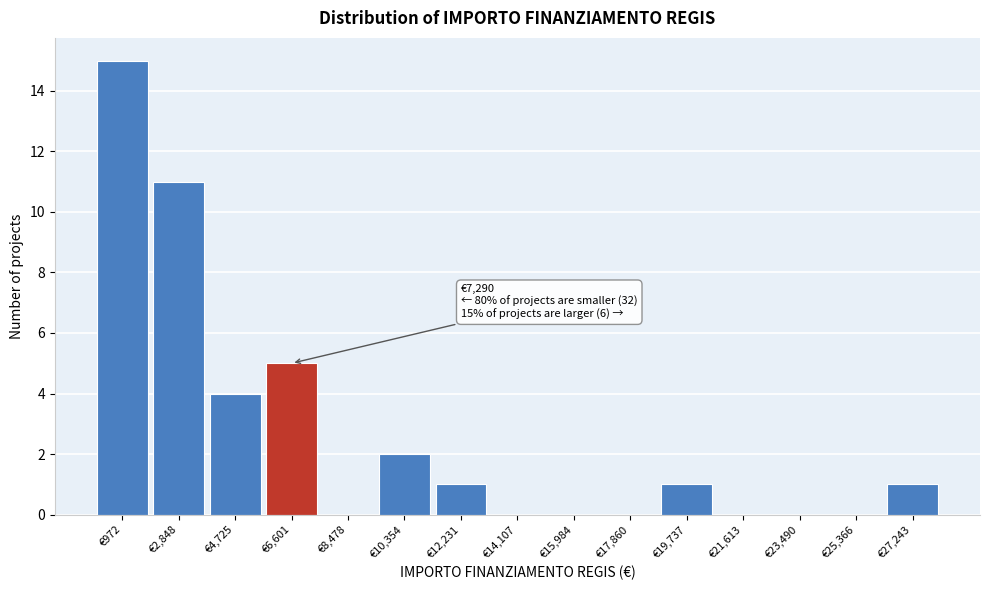

Reading left to right, list all the values displayed in this chart.

€972=15	€2,848=11	€4,725=4	€6,601=5	€8,478=0	€10,354=2	€12,231=1	€14,107=0	€15,984=0	€17,860=0	€19,737=1	€21,613=0	€23,490=0	€25,366=0	€27,243=1